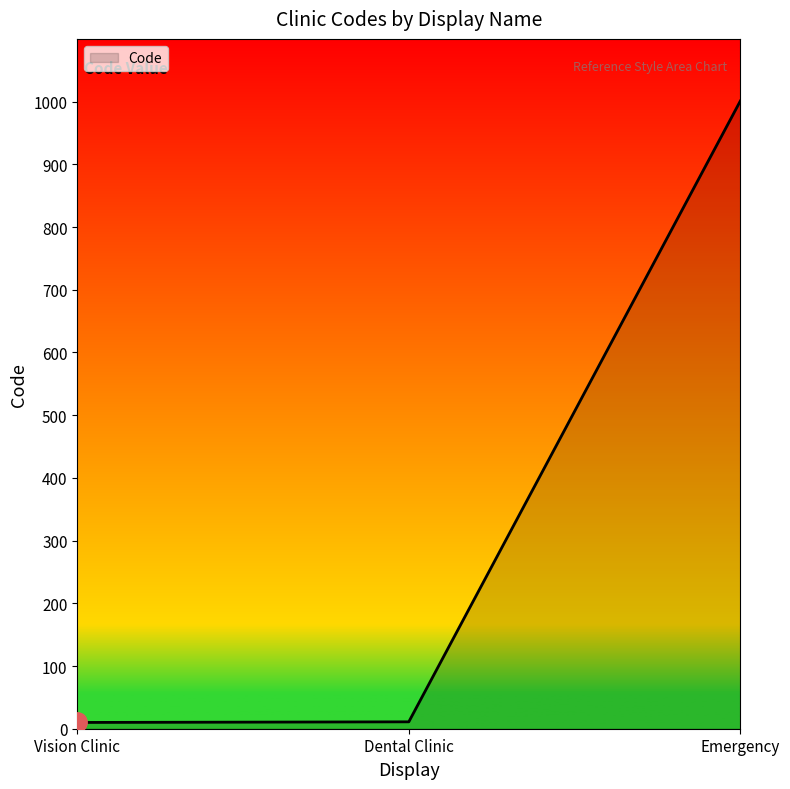

Is it true that the value at Dental Clinic is 11?

True